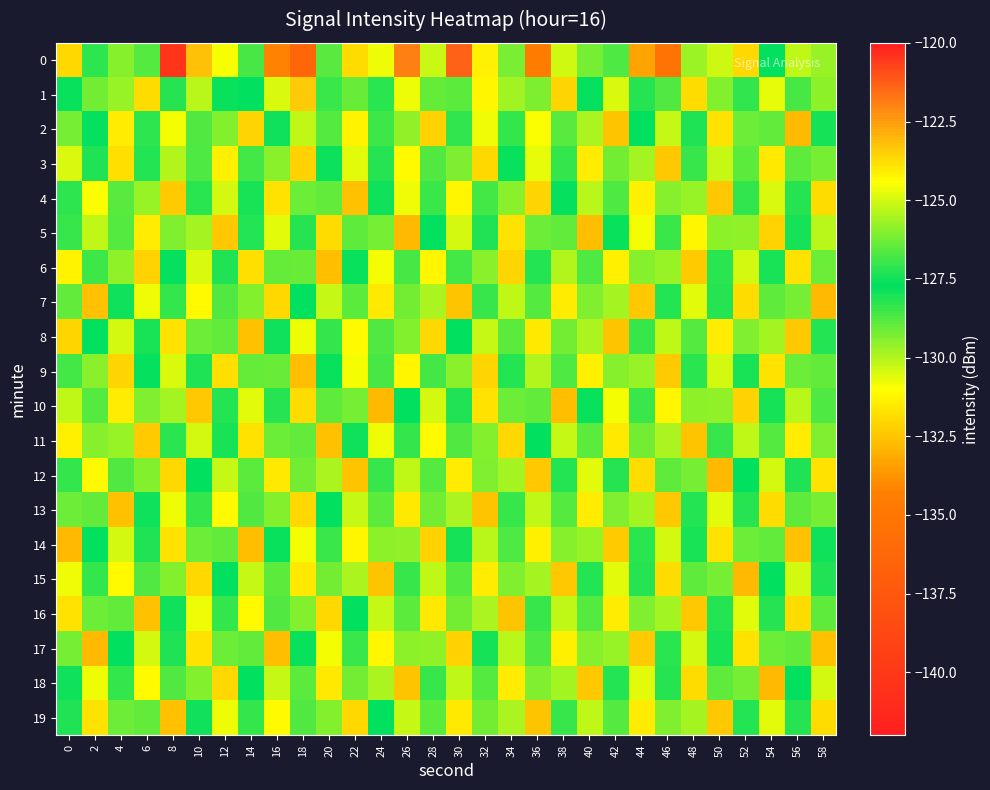

At which category does the chart reach its minimum across all series?

8